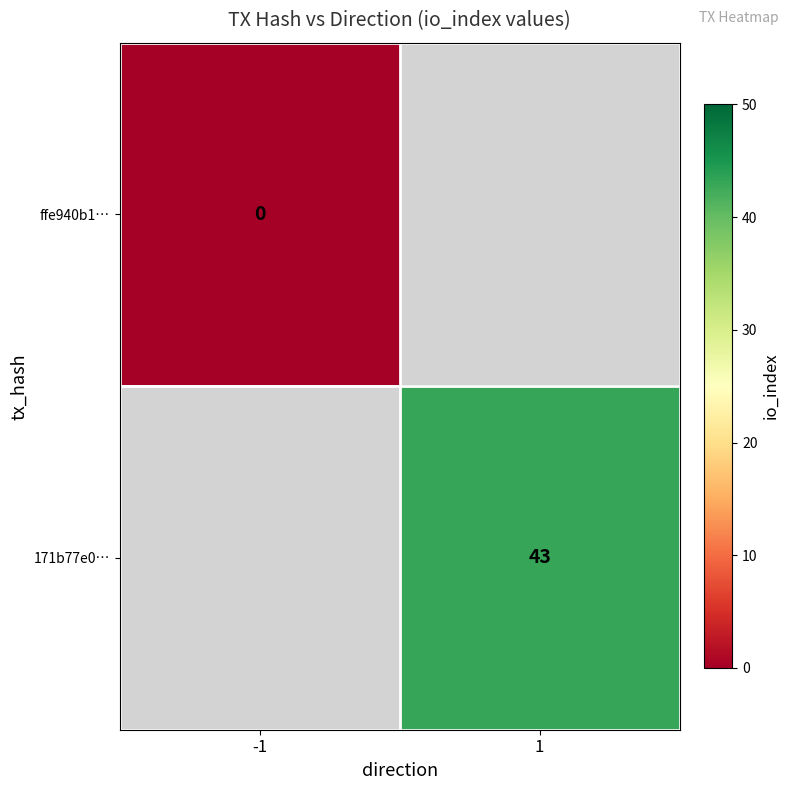

Is the value of ffe940b1… at -1 greater than the value of 171b77e0… at 1?

No